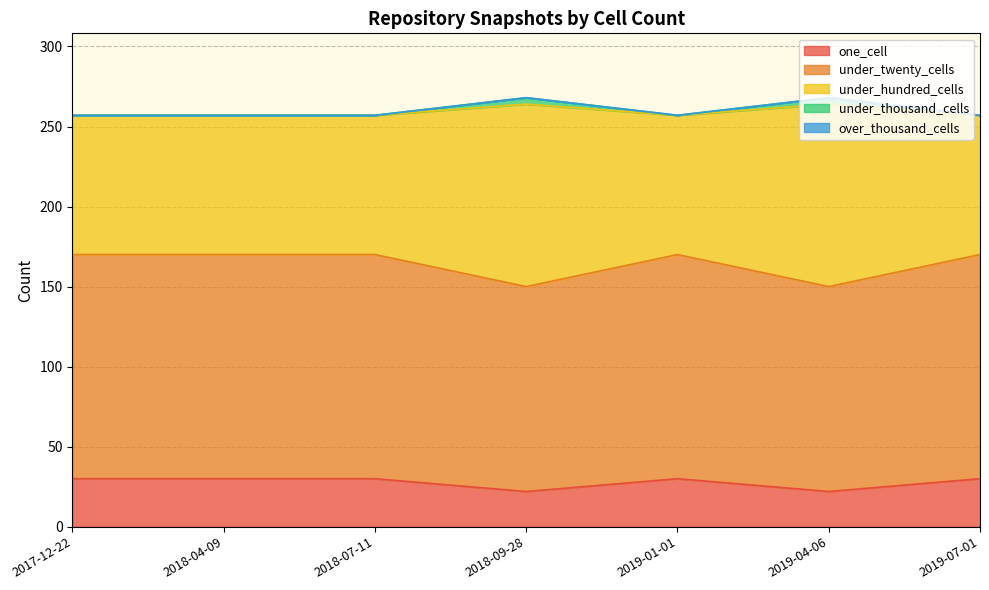

At which label is under_hundred_cells closest to 260?

2017-12-22